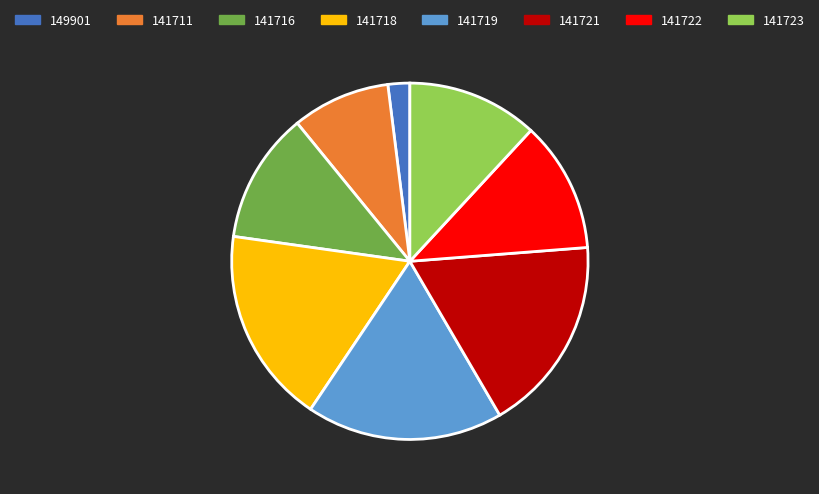

What is the ratio of the value at 141716 to the value at 141719?

0.7